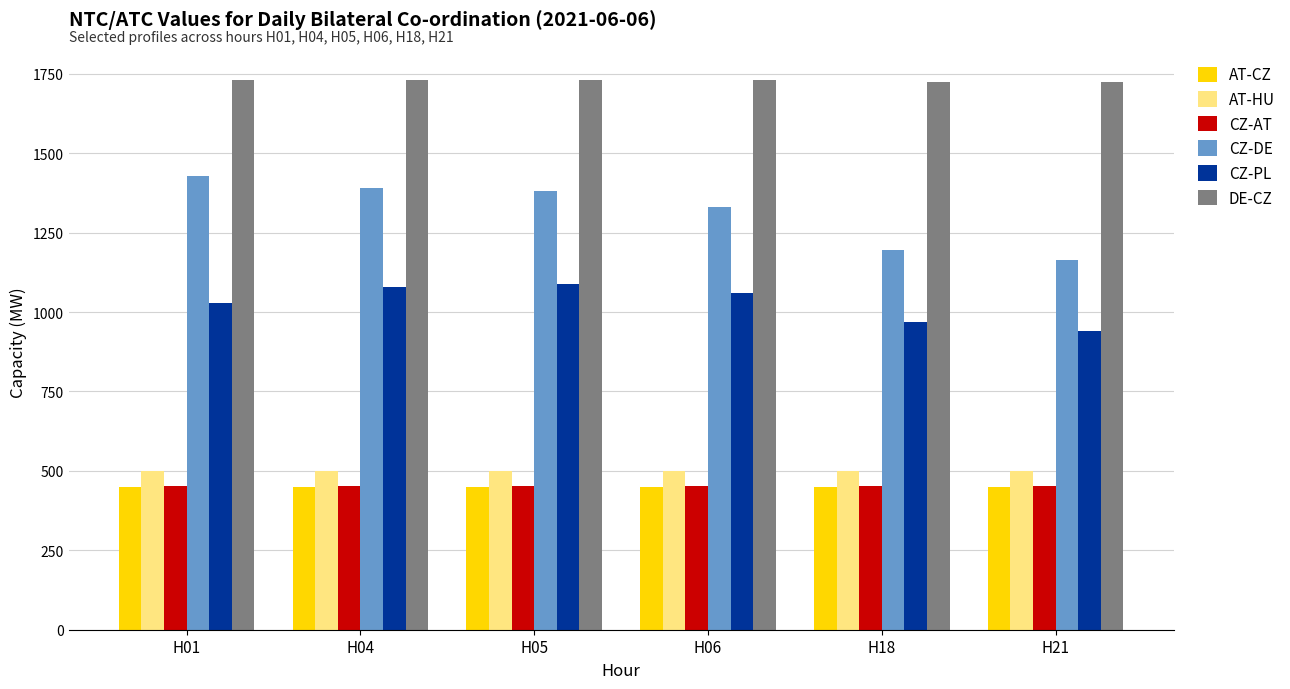

True or false: CZ-PL has a value of 1647 at H01.

False